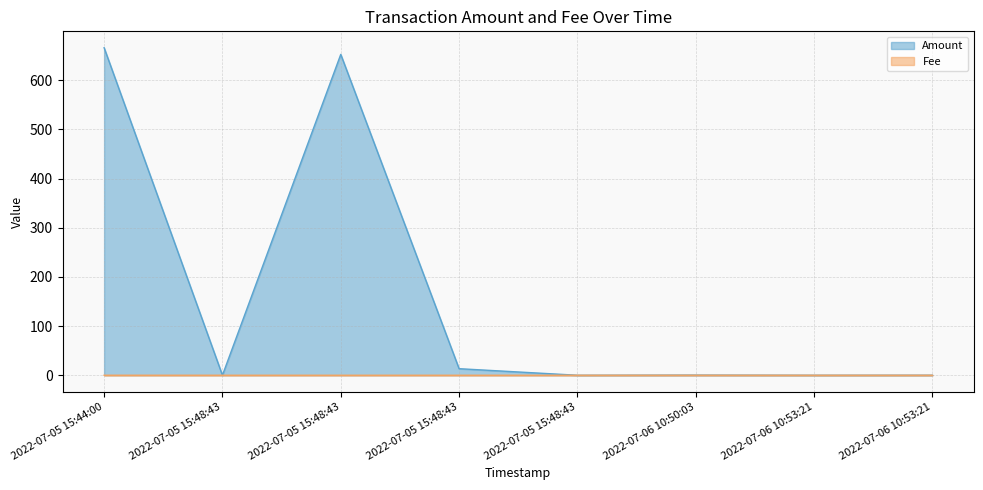

Which series has the widest spread of values?

Amount